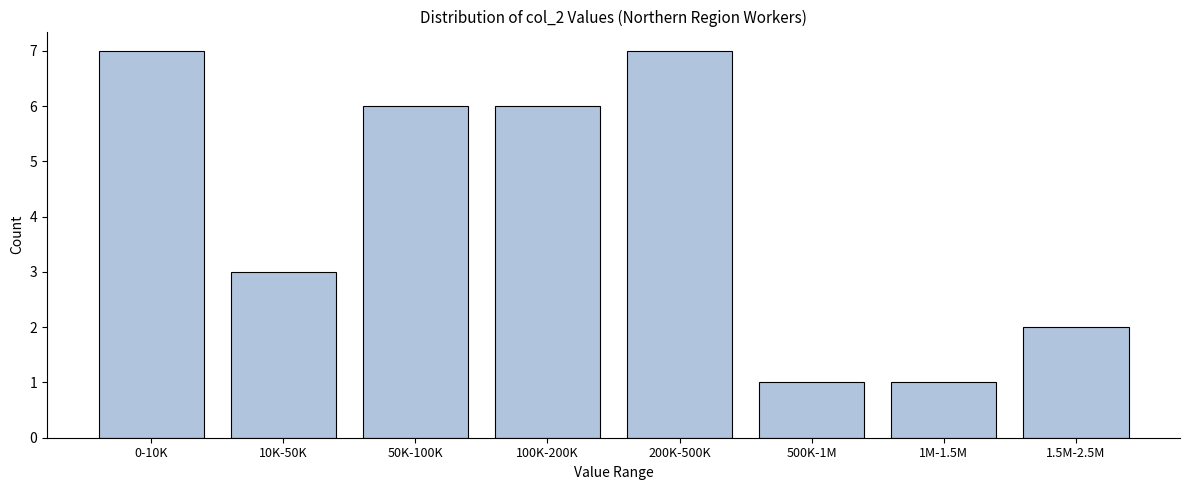

Reading left to right, extract all data points from this chart.

7	3	6	6	7	1	1	2